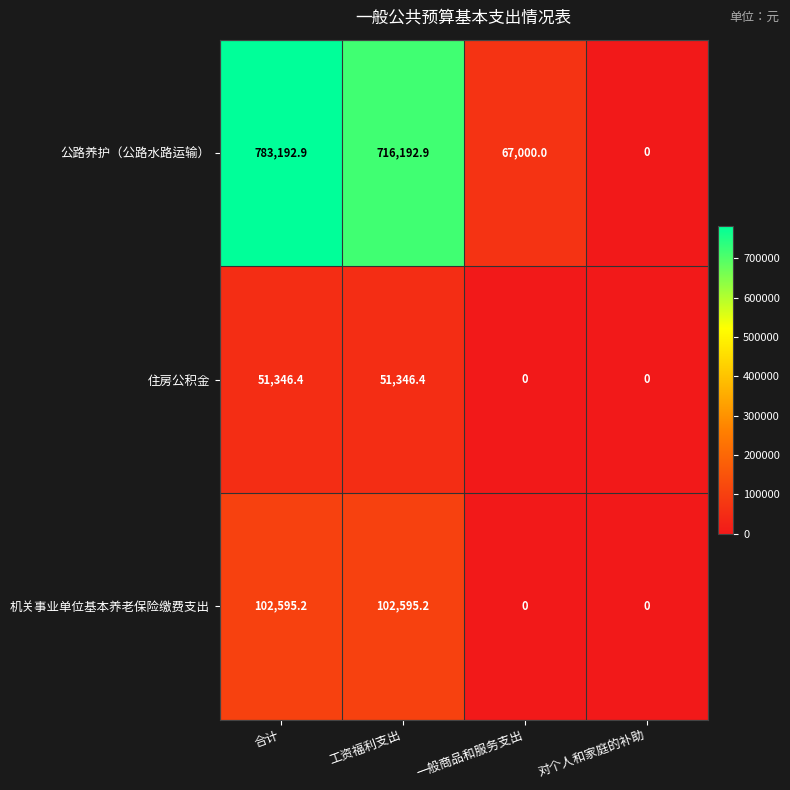

Reading left to right, list all the values displayed in this chart.

公路养护（公路水路运输）: 合计=783192.9	工资福利支出=716192.9	一般商品和服务支出=67000.0	对个人和家庭的补助=0.0
住房公积金: 合计=51346.4	工资福利支出=51346.4	一般商品和服务支出=0.0	对个人和家庭的补助=0.0
机关事业单位基本养老保险缴费支出: 合计=102595.2	工资福利支出=102595.2	一般商品和服务支出=0.0	对个人和家庭的补助=0.0